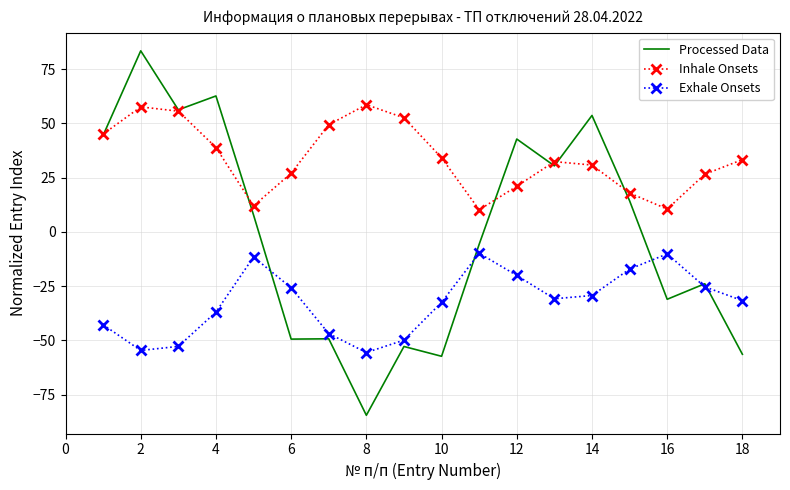

True or false: Inhale Onsets and Exhale Onsets cross at least once.

False